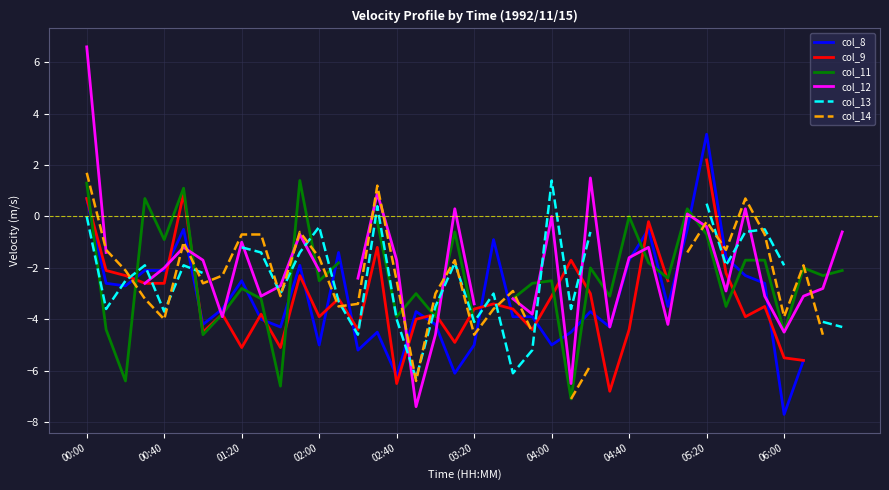

What is the difference between the highest and lowest values at 03:20?

1.6